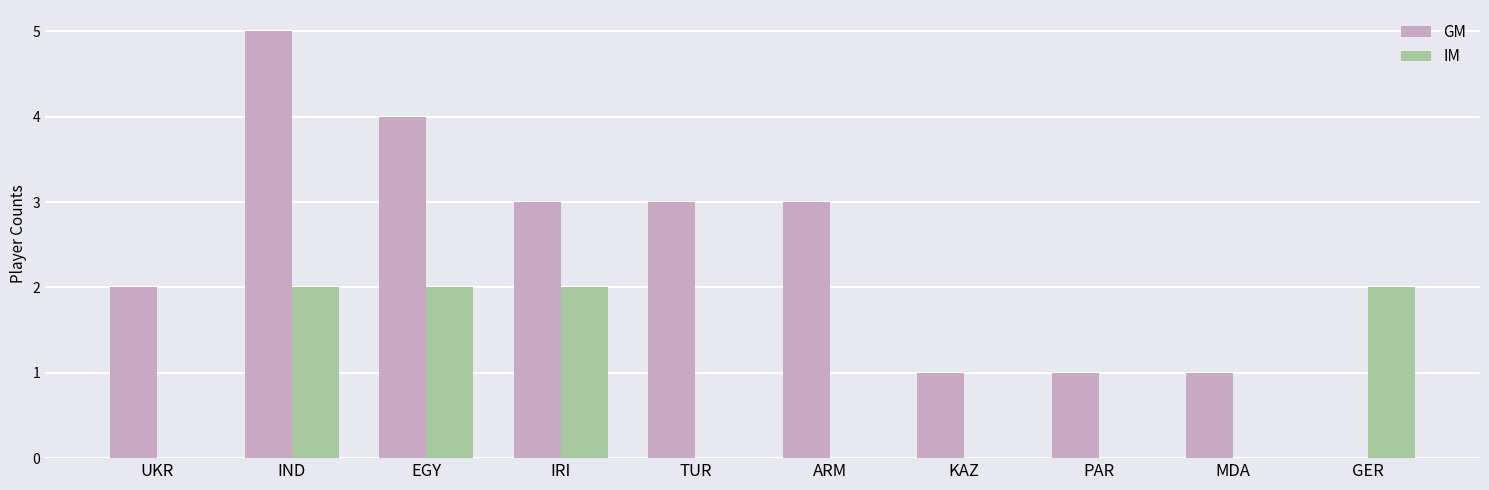

What is the sum of the GM values at IND and GER?

5